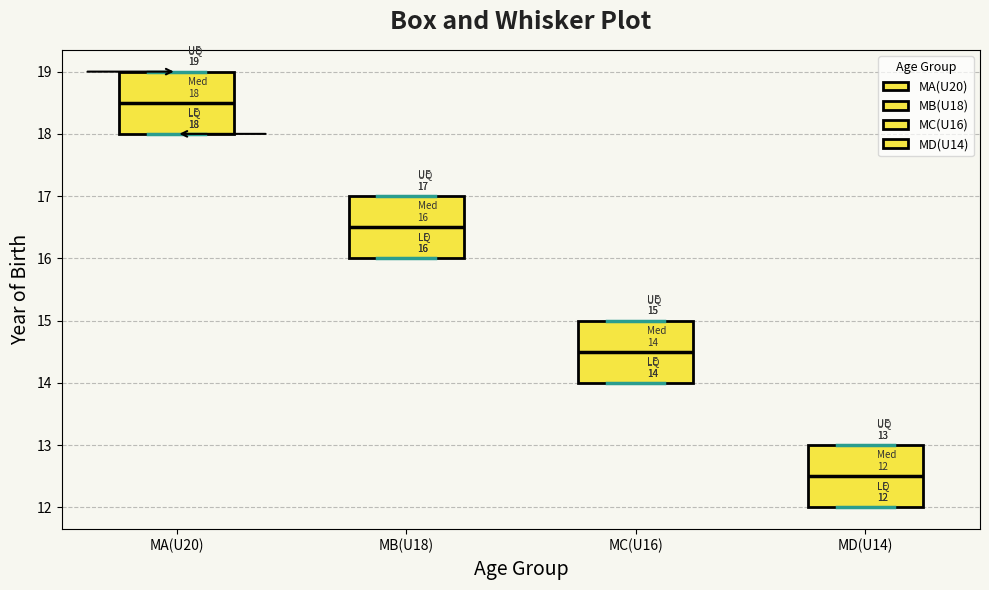

Which box has the lowest median line?

MD(U14)